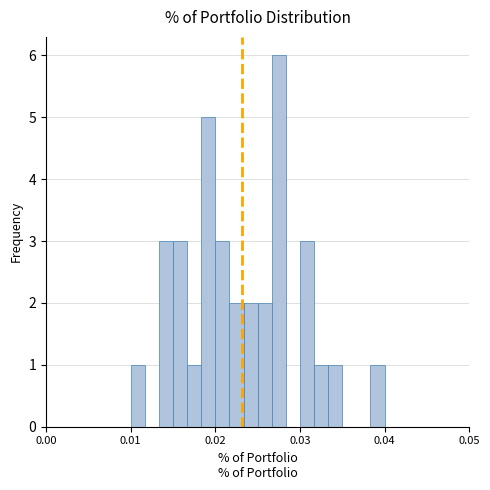

Around what value on the x-axis is the tallest bar? Give the approximate position of its centre, as read against the axis.

0.028